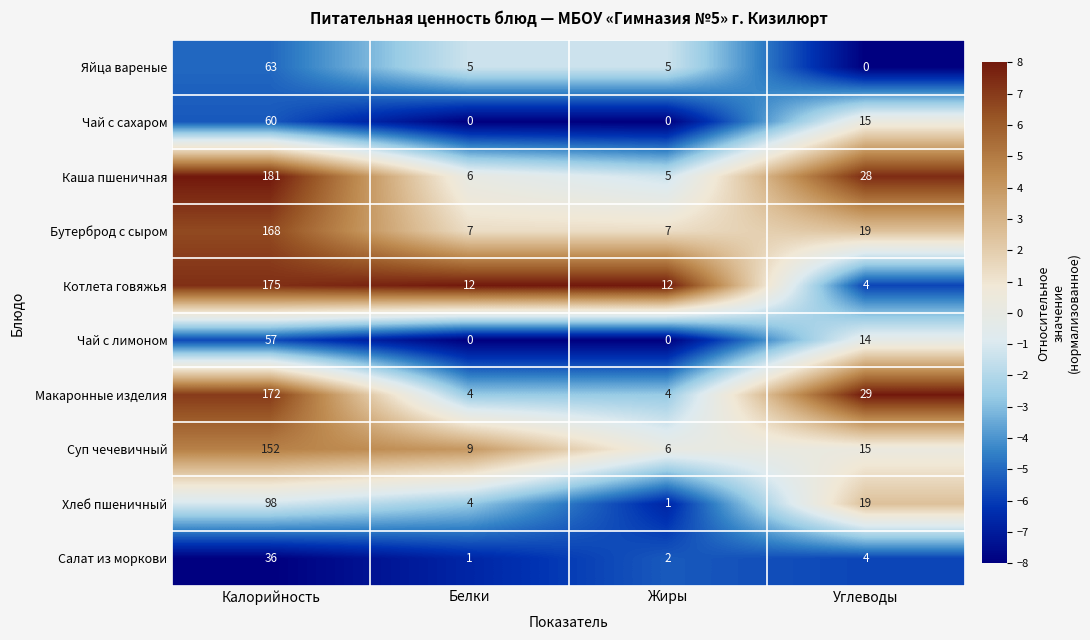

Rank the series by their maximum value, from highest to lowest.

Каша пшеничная, Котлета говяжья, Макаронные изделия, Бутерброд с сыром, Суп чечевичный, Хлеб пшеничный, Яйца вареные, Чай с сахаром, Чай с лимоном, Салат из моркови